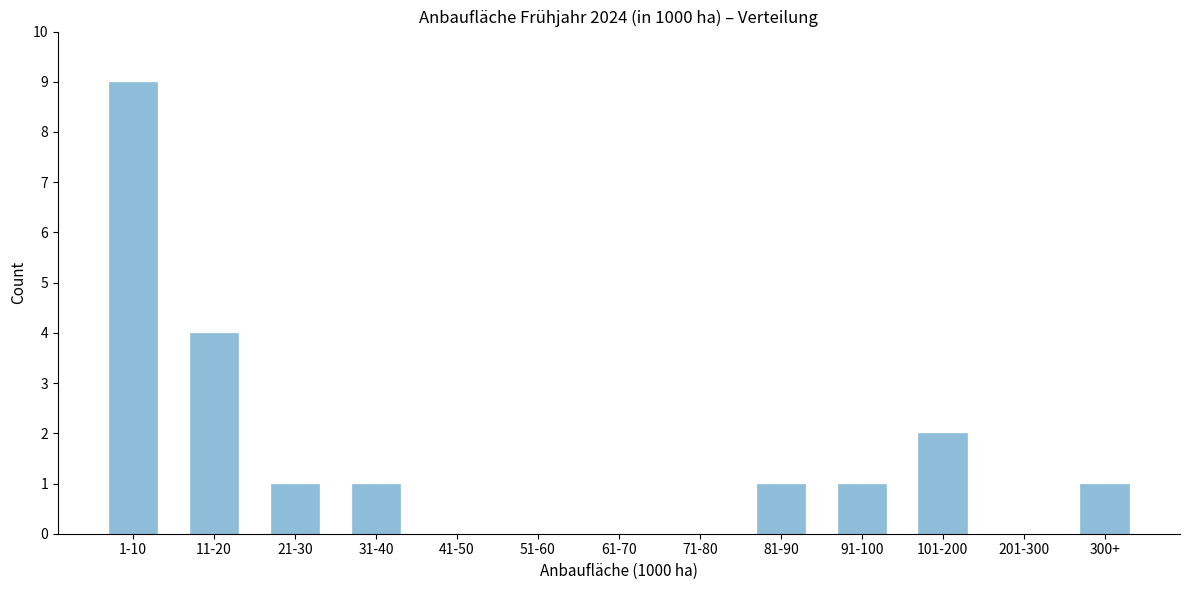

Reading right to left, list all the values displayed in this chart.

300+=1	201-300=0	101-200=2	91-100=1	81-90=1	71-80=0	61-70=0	51-60=0	41-50=0	31-40=1	21-30=1	11-20=4	1-10=9